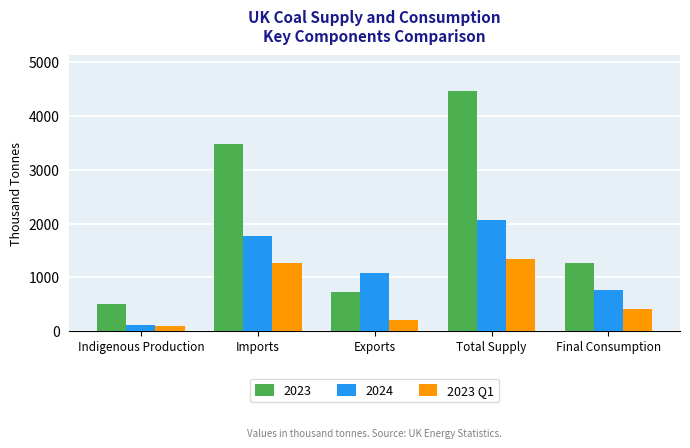

What is the difference between the second highest and minimum values in the 2023 series?

2976.7